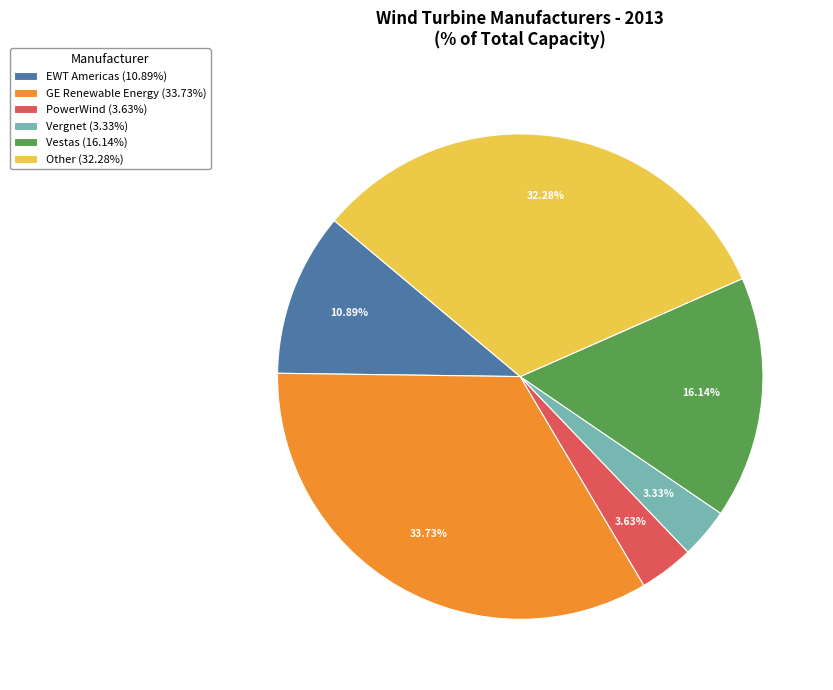

Which slice is the largest?

GE Renewable Energy (33.73%)